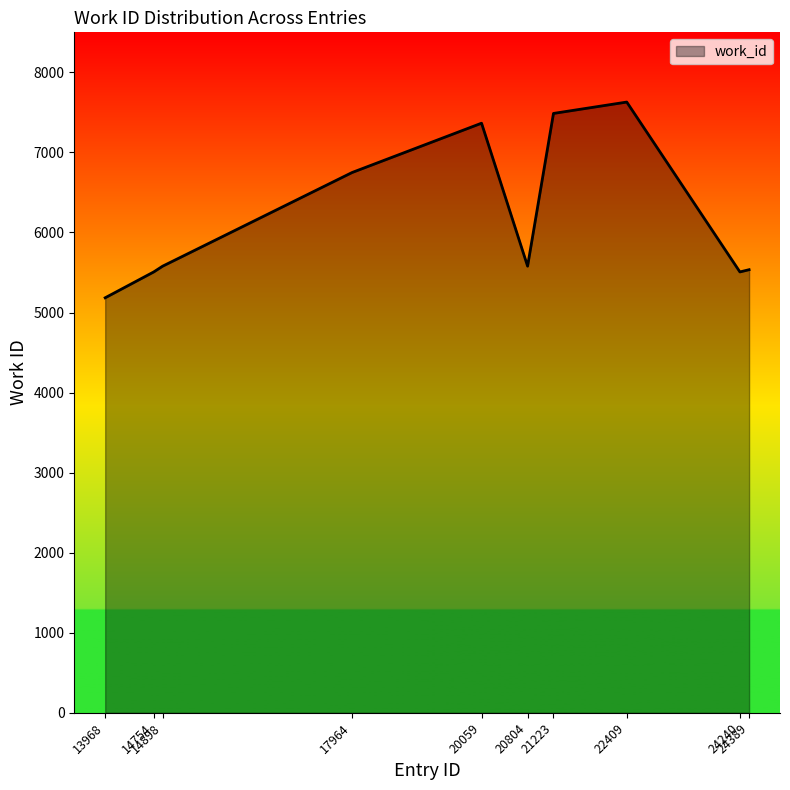

What is the smallest value displayed?

5184